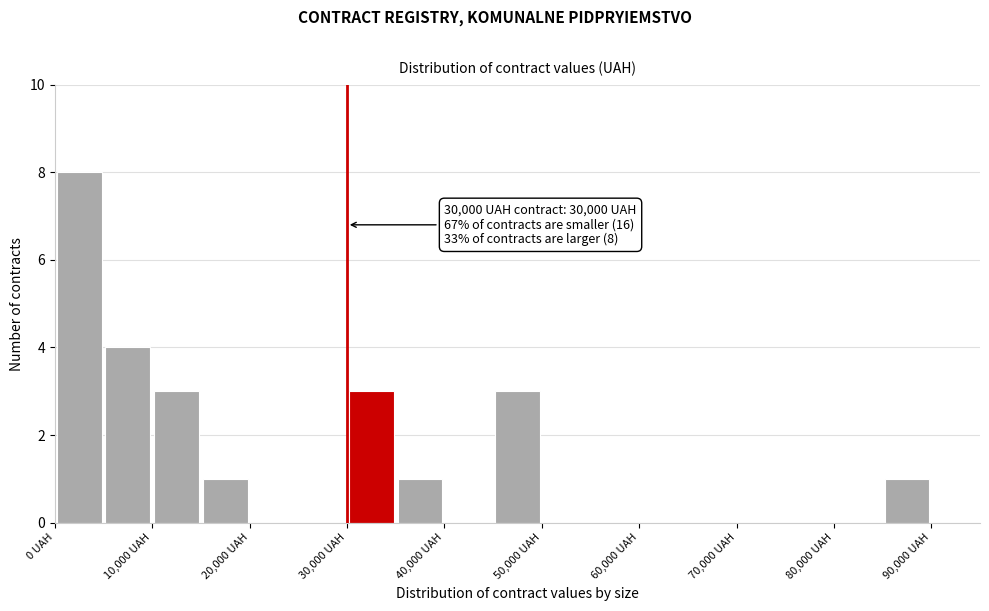

Which range on the x-axis has the tallest bar?

0 to 5000